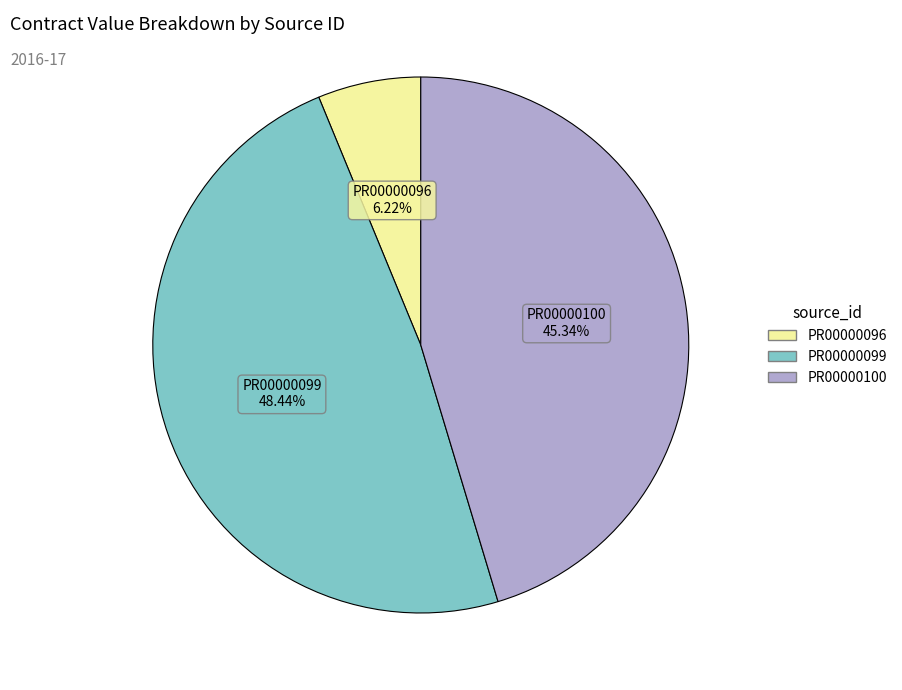

To the nearest percent, what is the difference between the largest and smallest slice percentages?

42%